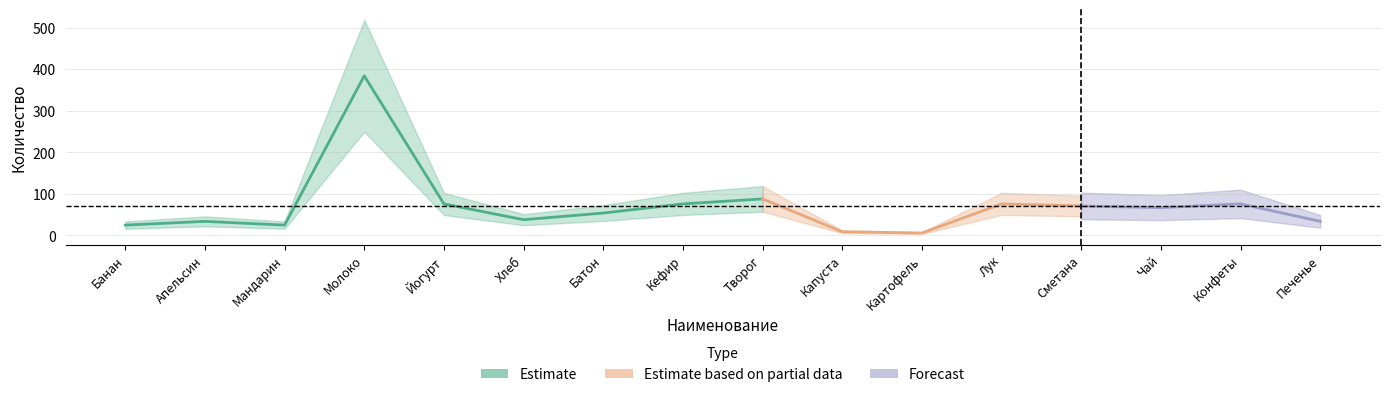

Reading right to left, transcribe all the data shown in this chart.

34	76	67	71	76	6	9	88	76	54	38	76	384	25	34	25